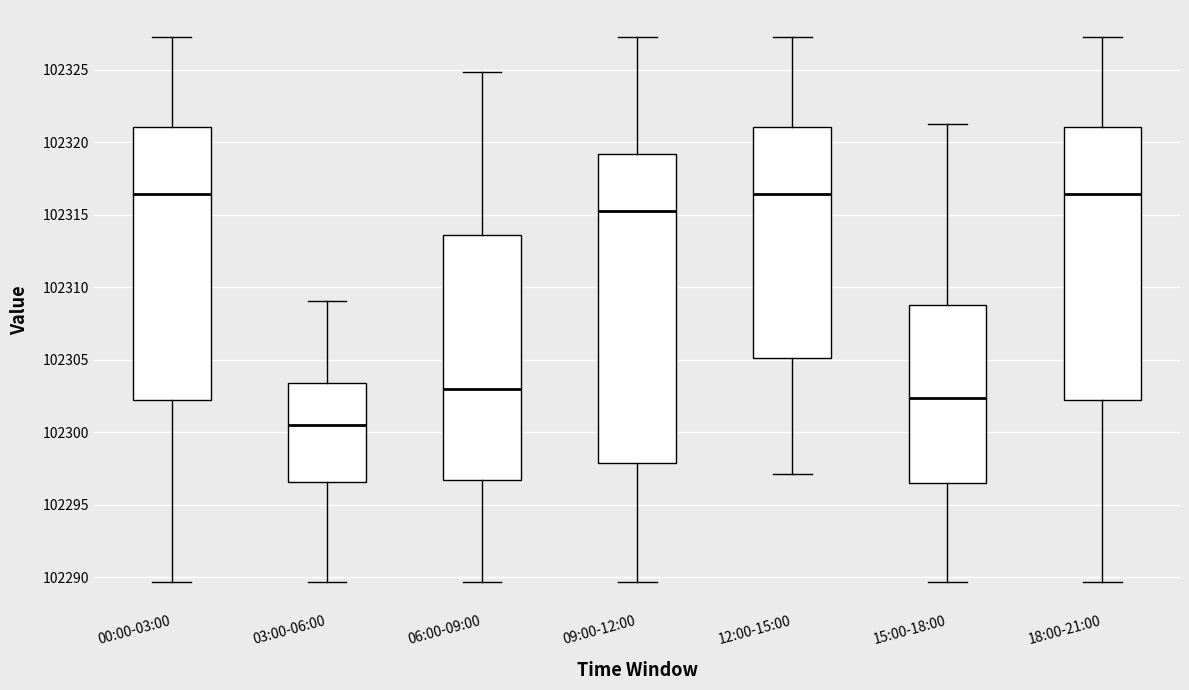

Which box is the tallest, from its lower edge to its upper edge?

09:00-12:00